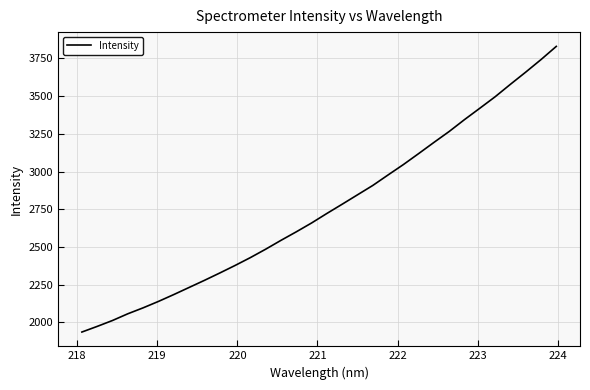

What is the difference between the maximum and minimum values?

1894.8